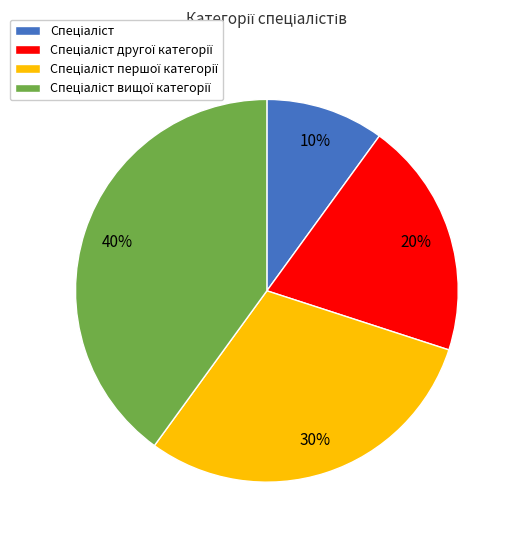

Does any single category account for the majority?

No